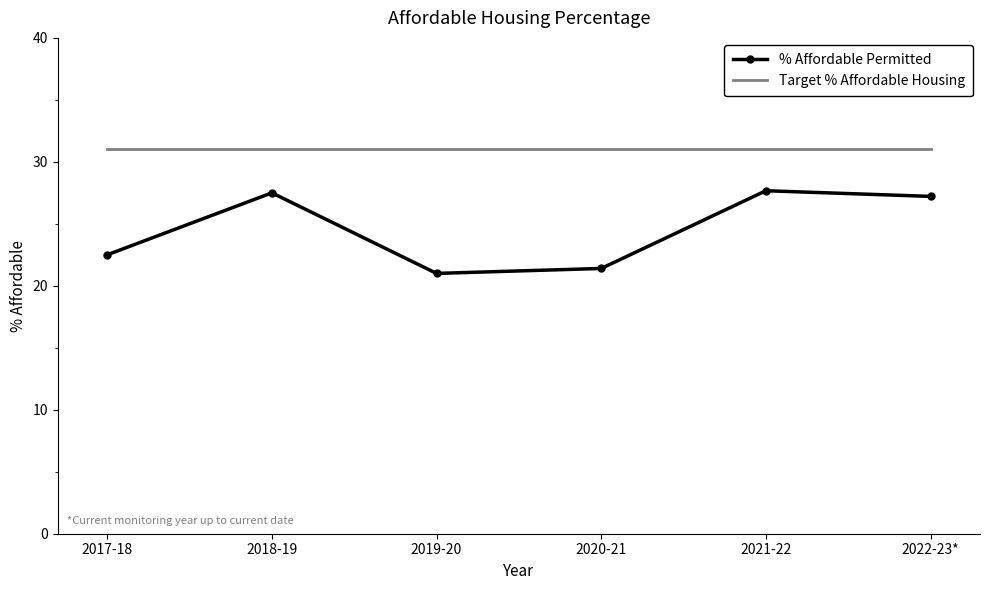

What is the difference between the maximum and minimum values in the % Affordable Permitted series?

6.7